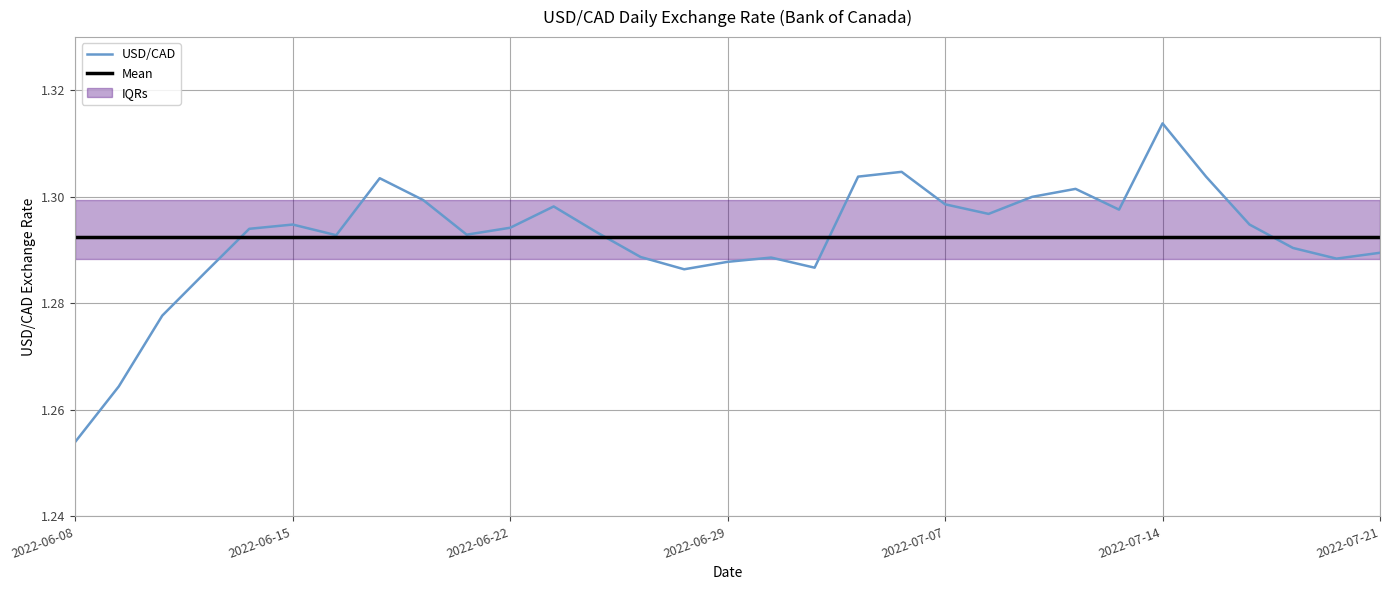

How many lines are shown in the chart?

1